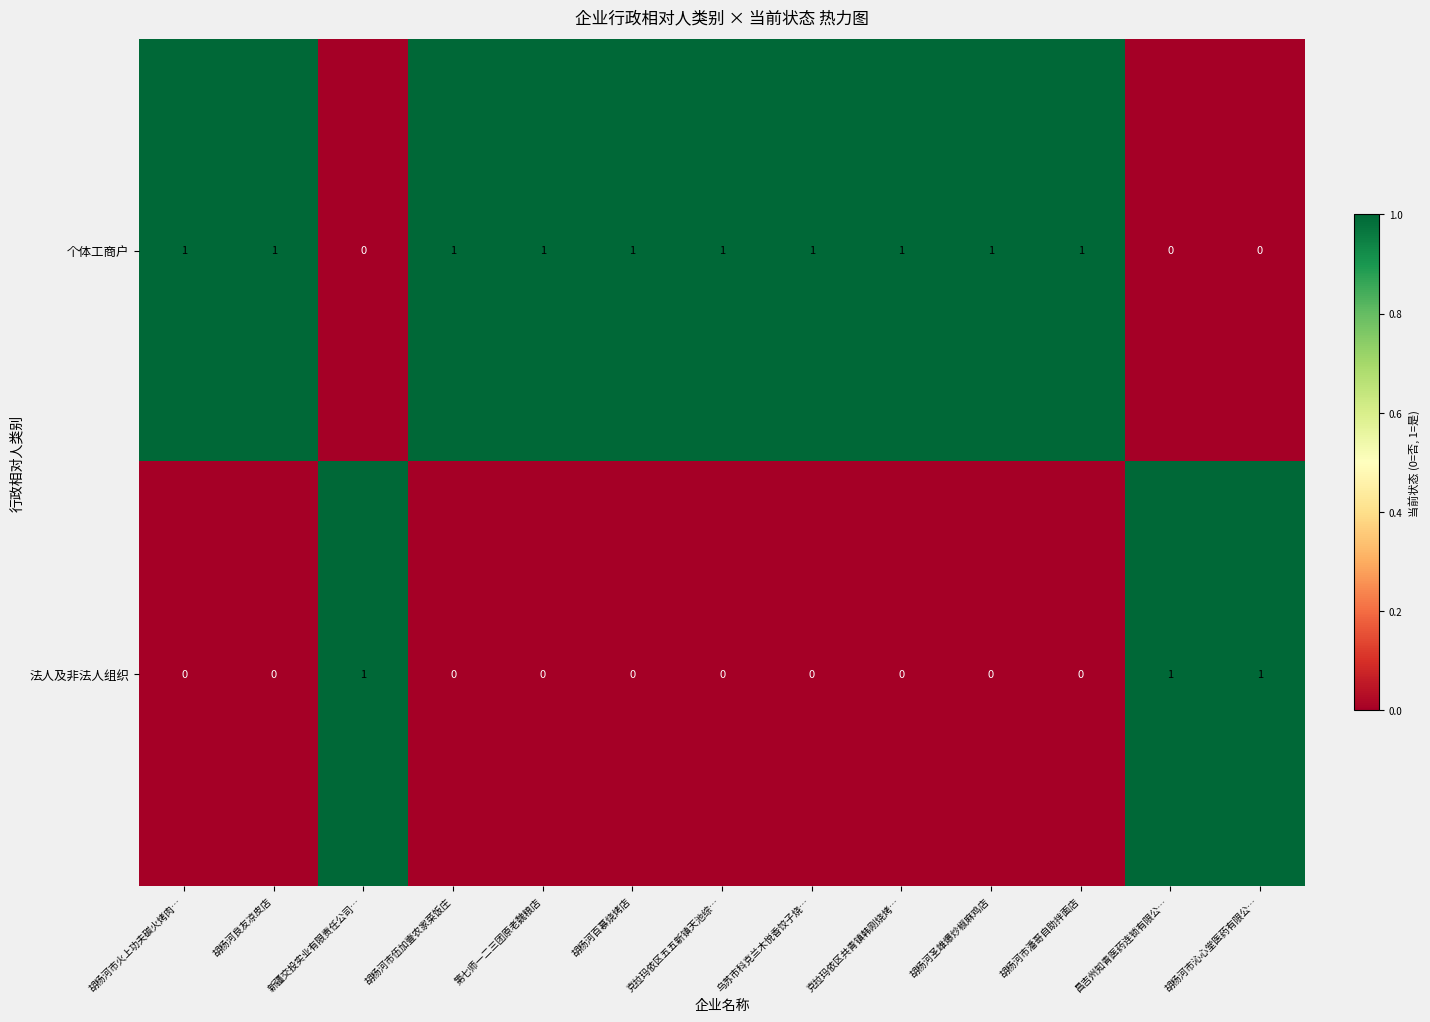

What is the maximum value shown in the chart?

1